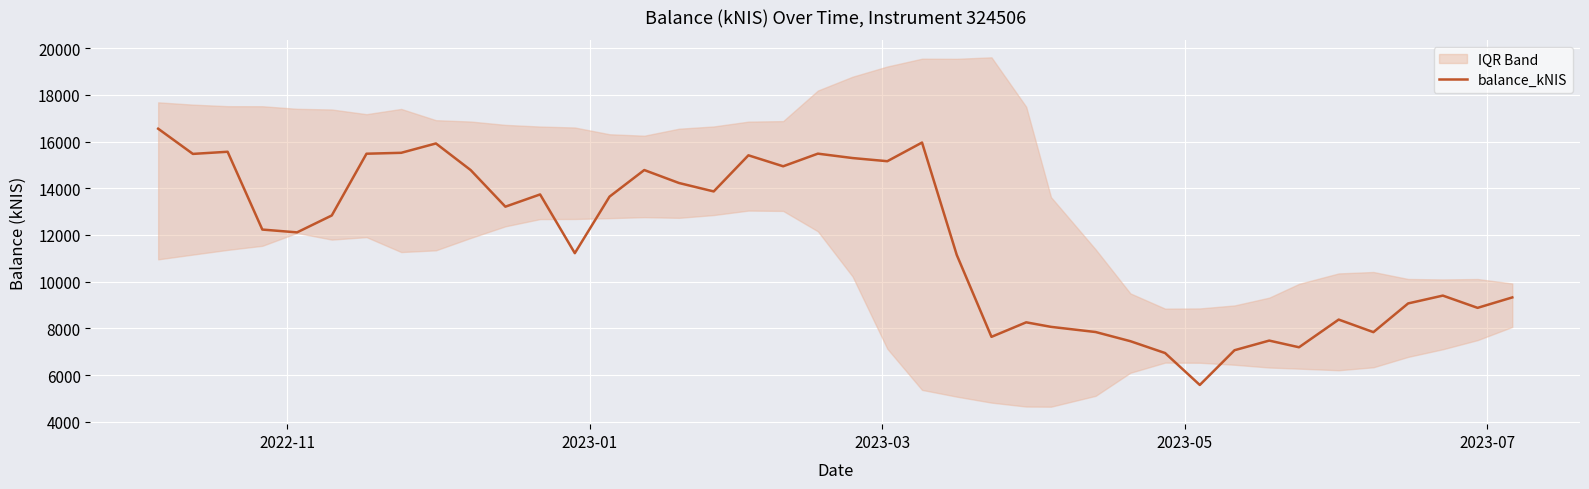

How many data points are less than 12836?

20